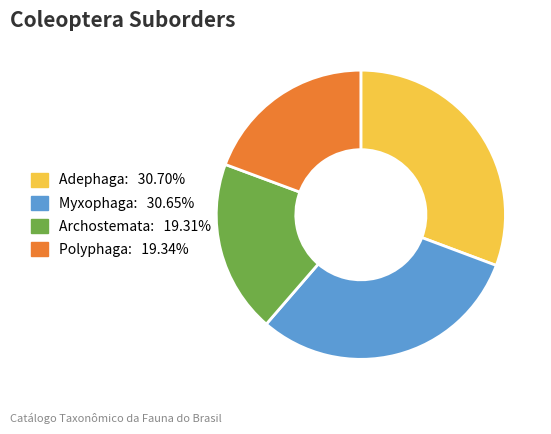

Between Archostemata and Myxophaga, which is larger?

Myxophaga